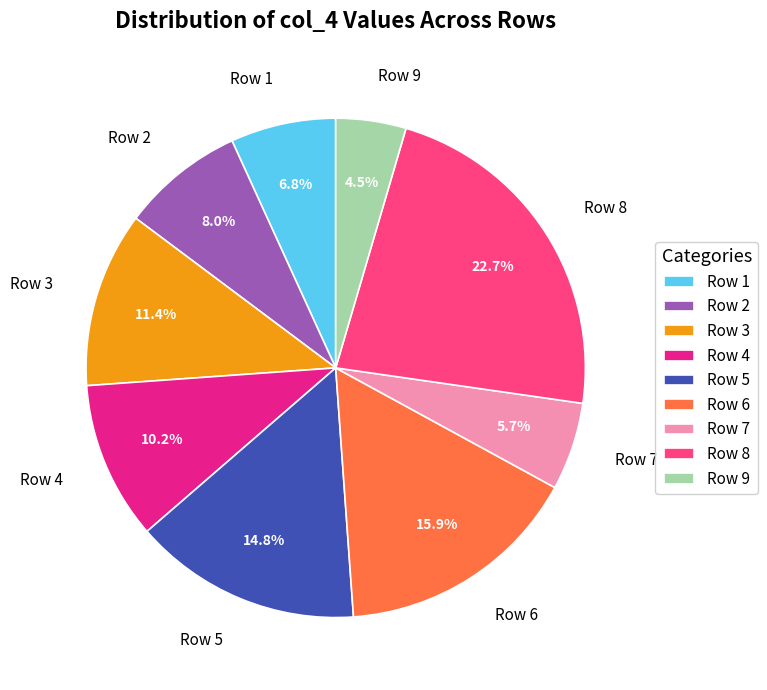

To the nearest percent, what is the difference between the largest and smallest slice percentages?

18%